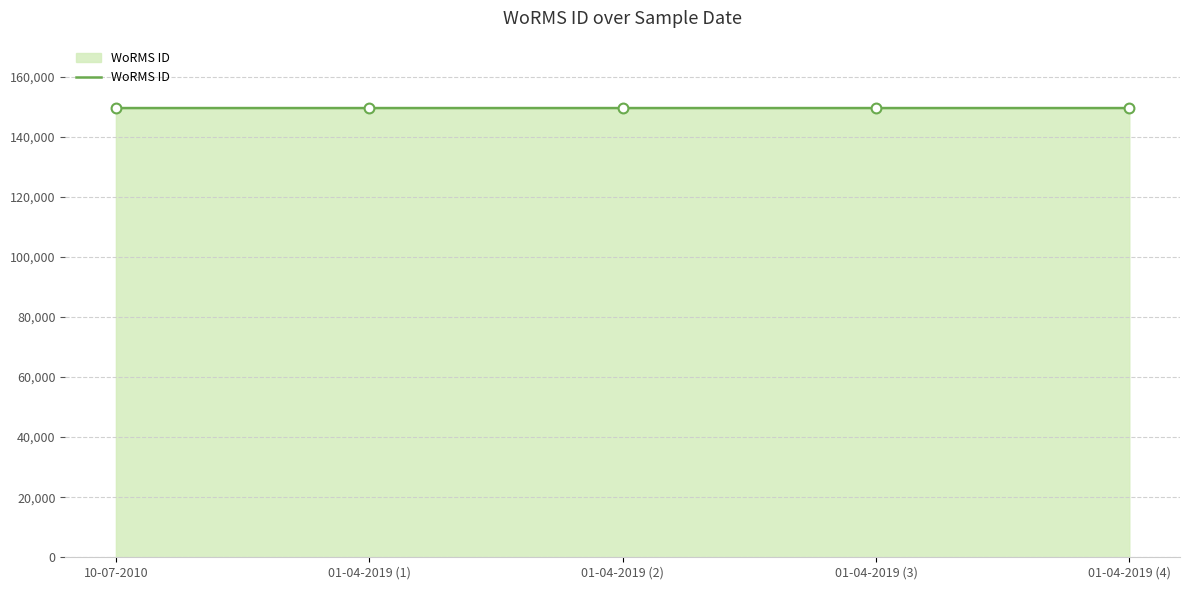

What is the ratio of the value at 01-04-2019 (1) to the value at 01-04-2019 (4)?

1.0